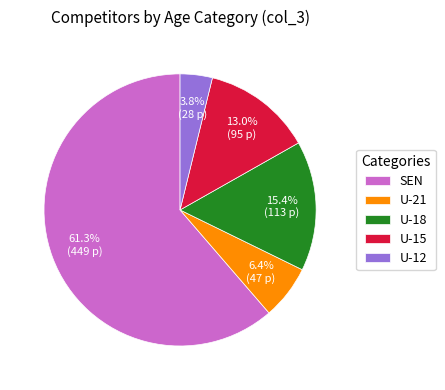

Do U-12 and U-15 together represent more than half of the pie?

No